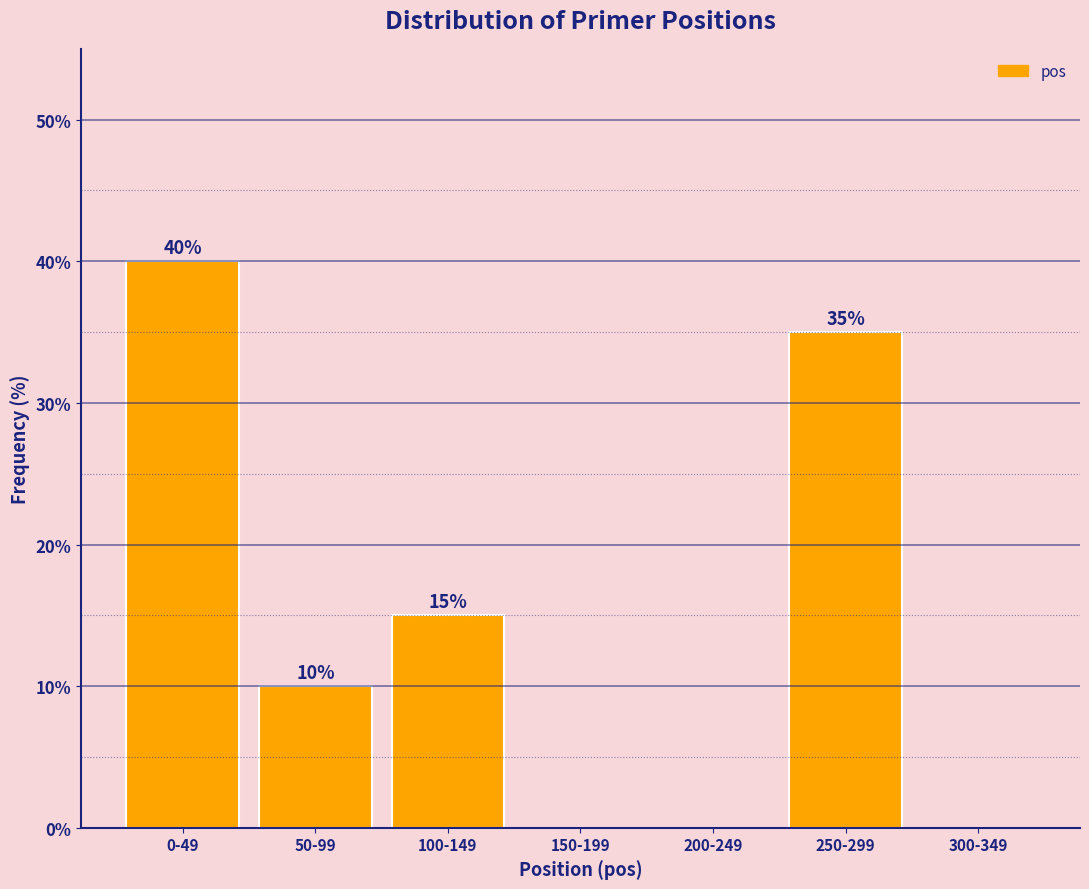

Reading left to right, transcribe all the data shown in this chart.

0-49=40	50-99=10	100-149=15	150-199=0	200-249=0	250-299=35	300-349=0